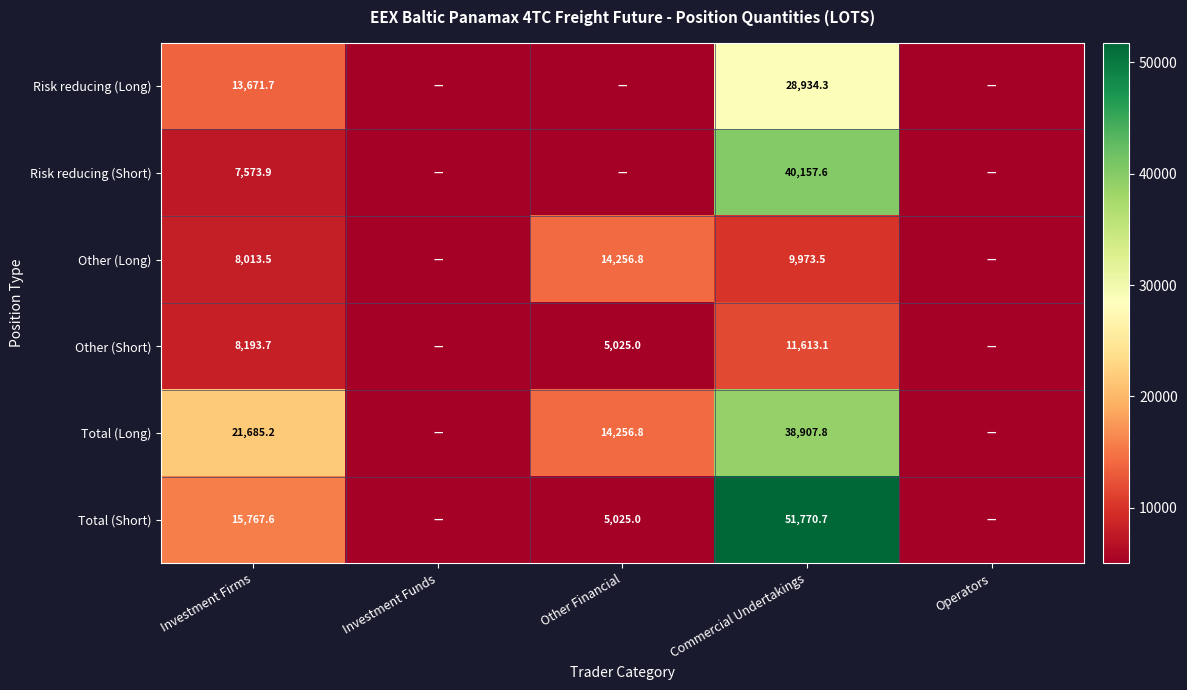

Is it true that Total (Short) equals 5025.0 at Other Financial?

True